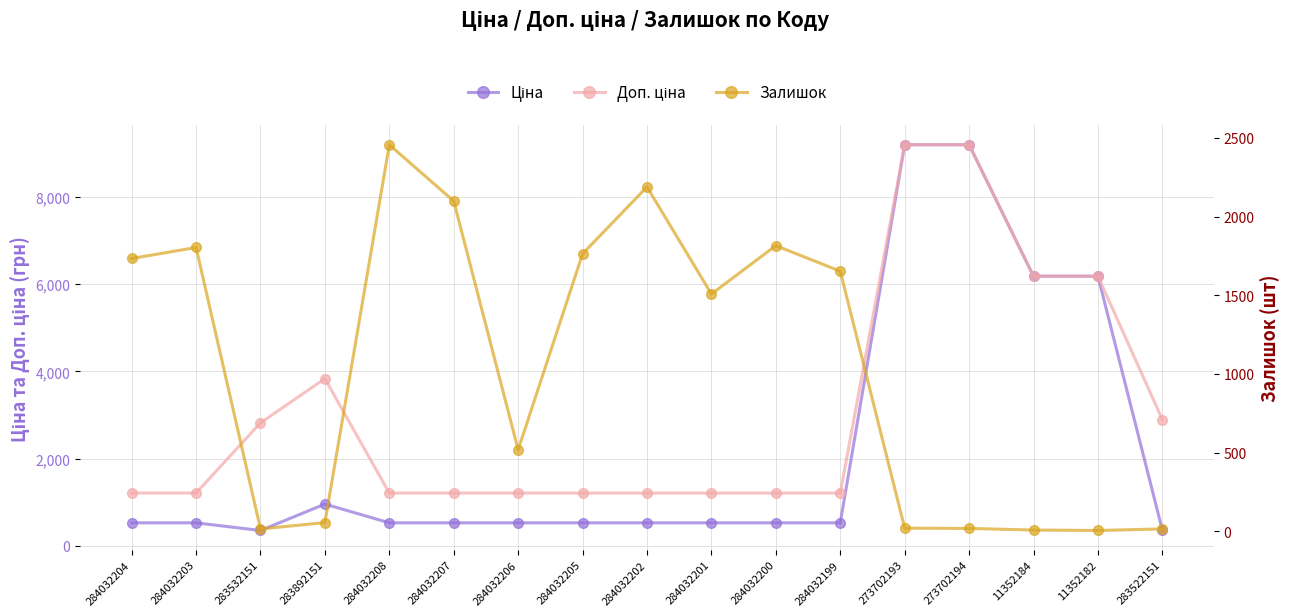

Which series has the largest range (max minus min)?

Ціна